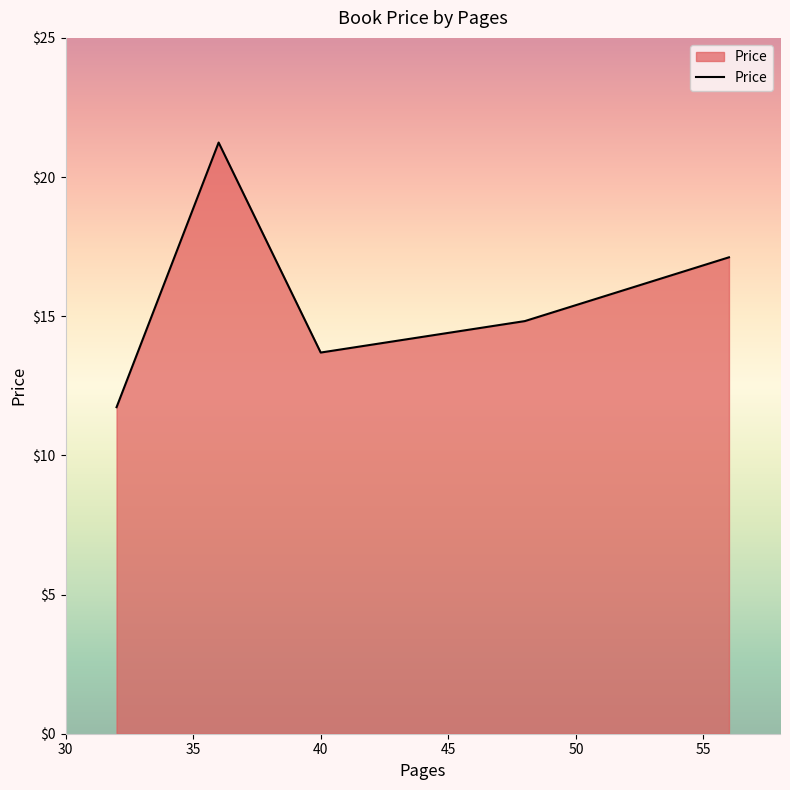

How many interior local valleys (lower than both neighbors) does the data have?

1